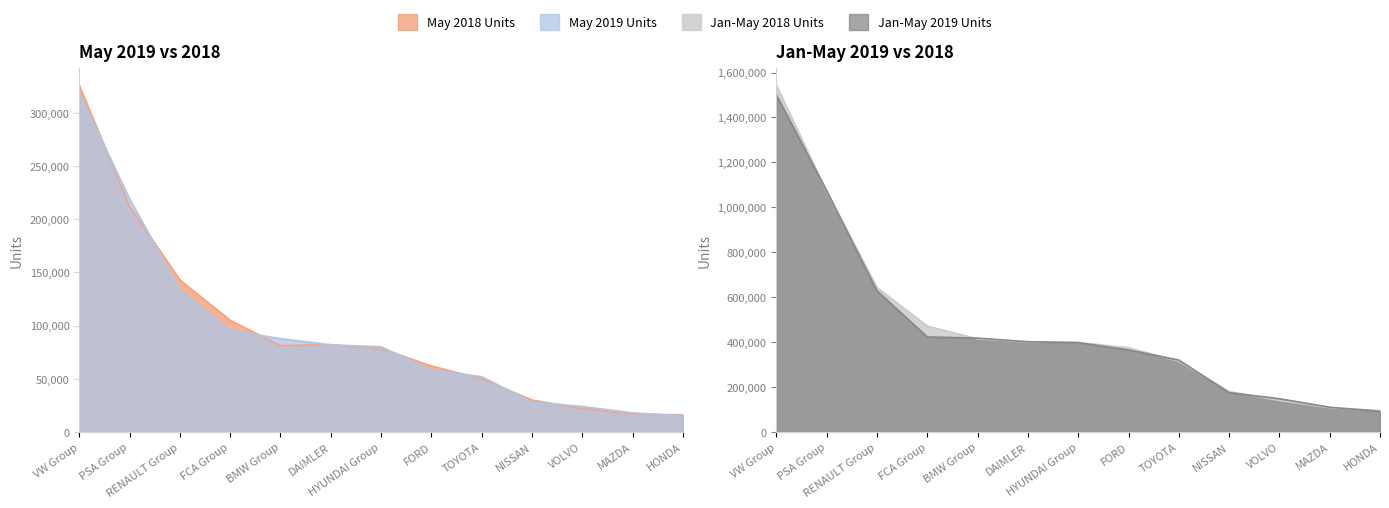

How many times do Jan-May 2018 Units and Jan-May 2019 Units cross each other?

8